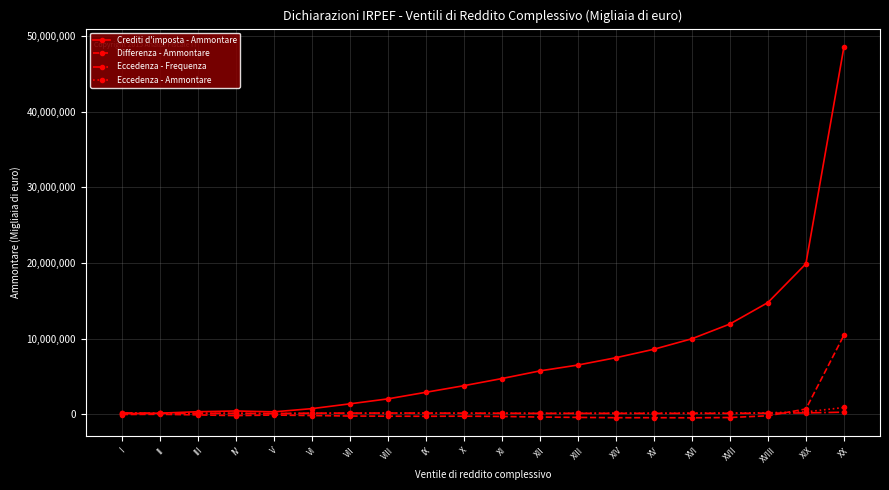

How many categories are shown in the chart?

20